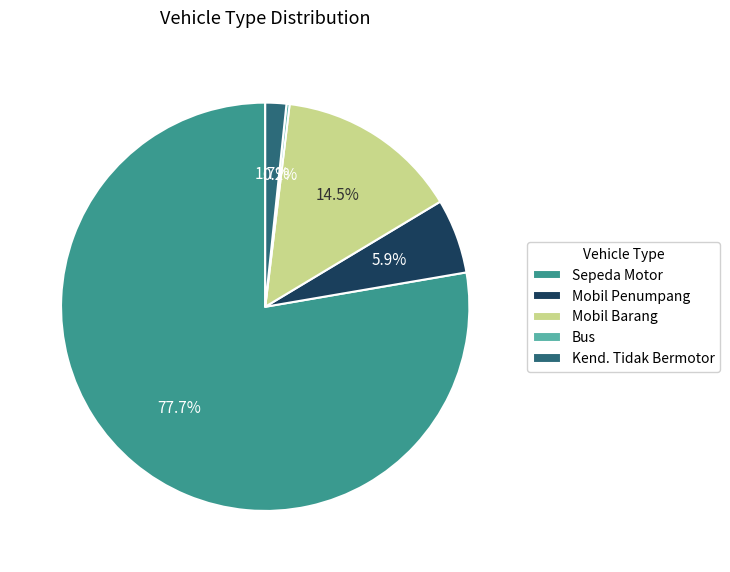

Combined, do Mobil Barang and Kend. Tidak Bermotor account for over 50%?

No